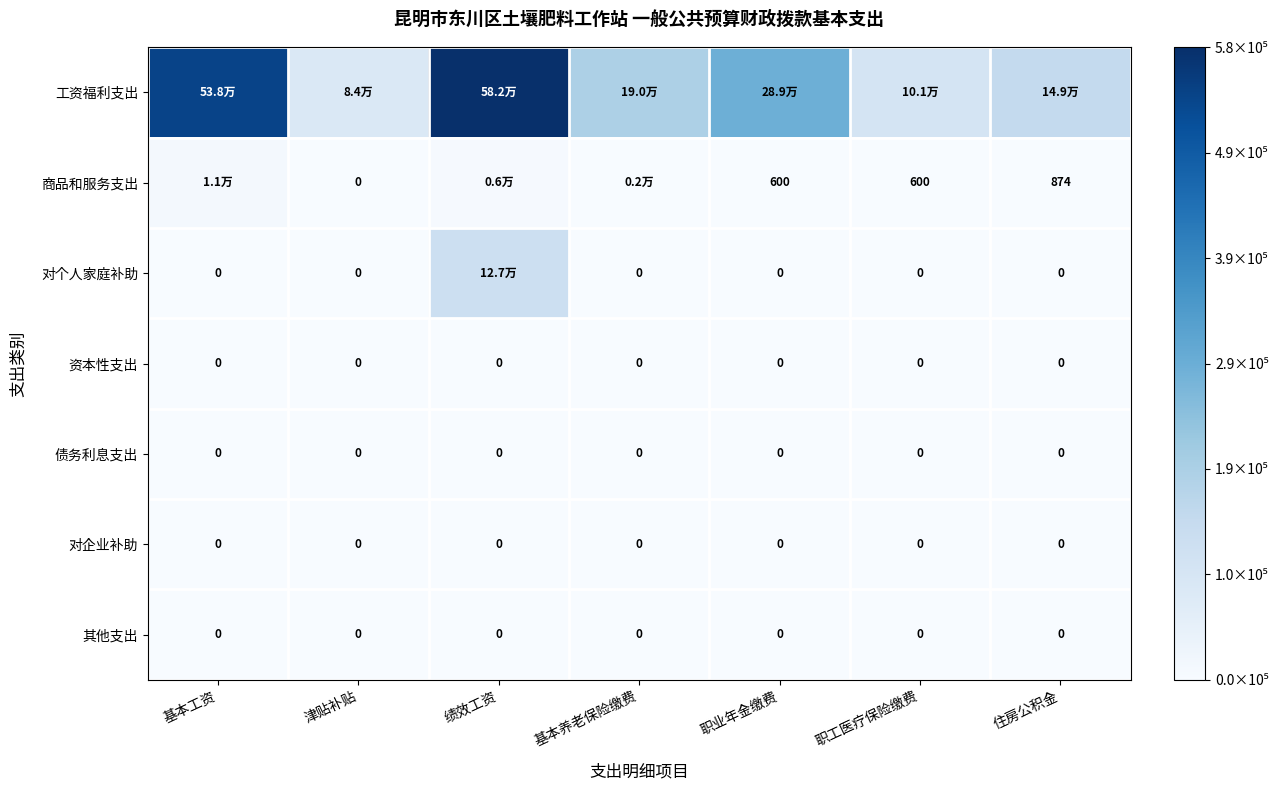

Which series has the largest range (max minus min)?

工资福利支出